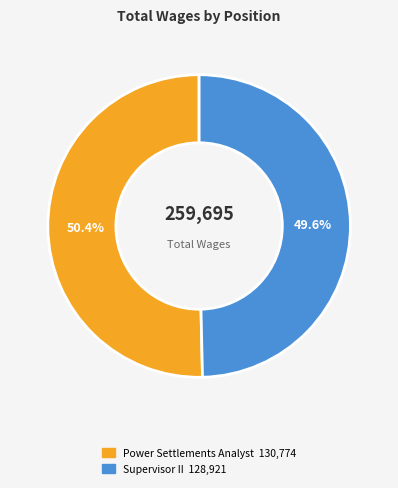

To the nearest percent, what portion does Supervisor II represent?

50%